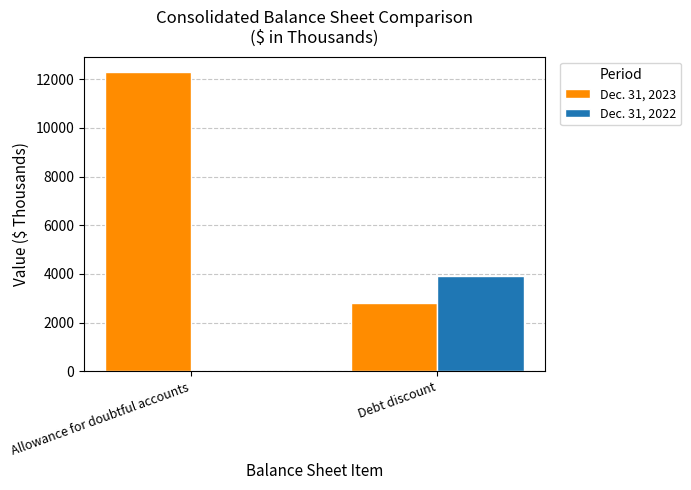

True or false: Dec. 31, 2022 has a value of 2200 at Allowance for doubtful accounts.

False